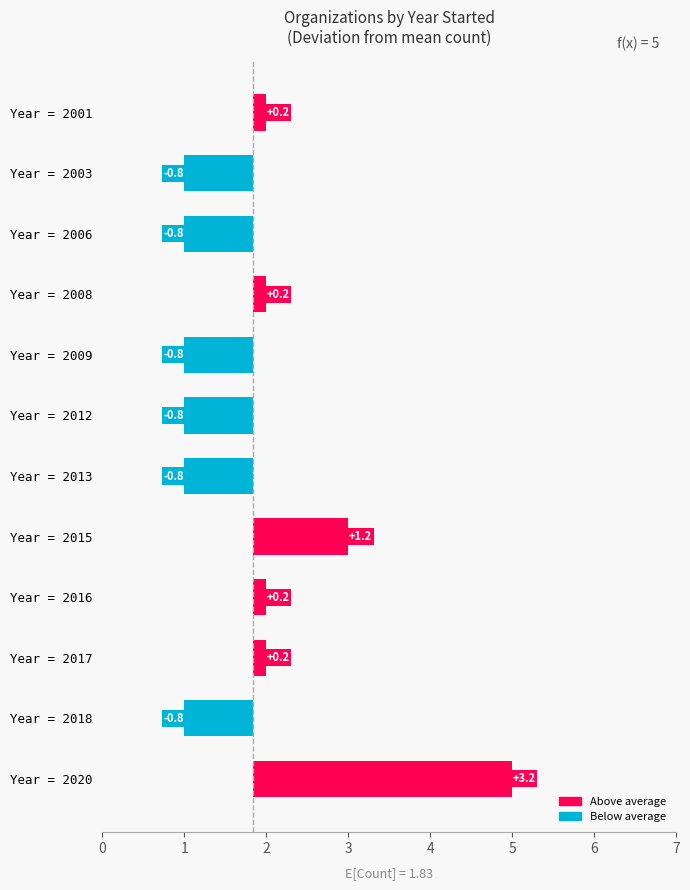

What is the minimum value shown in the chart?

-0.8